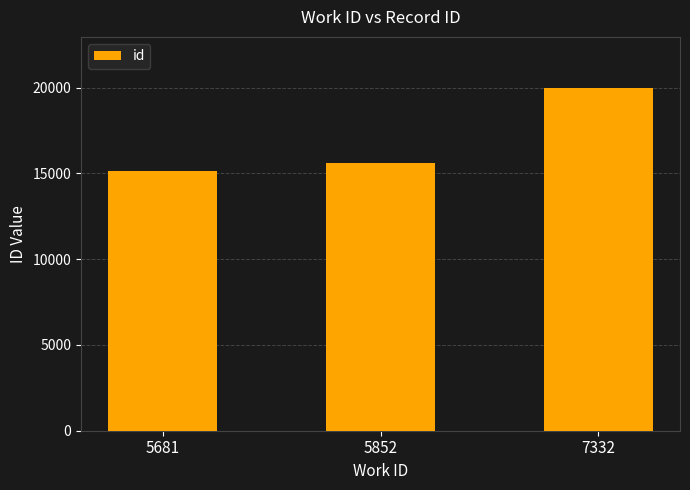

List the labels in order of value, smallest first.

5681, 5852, 7332